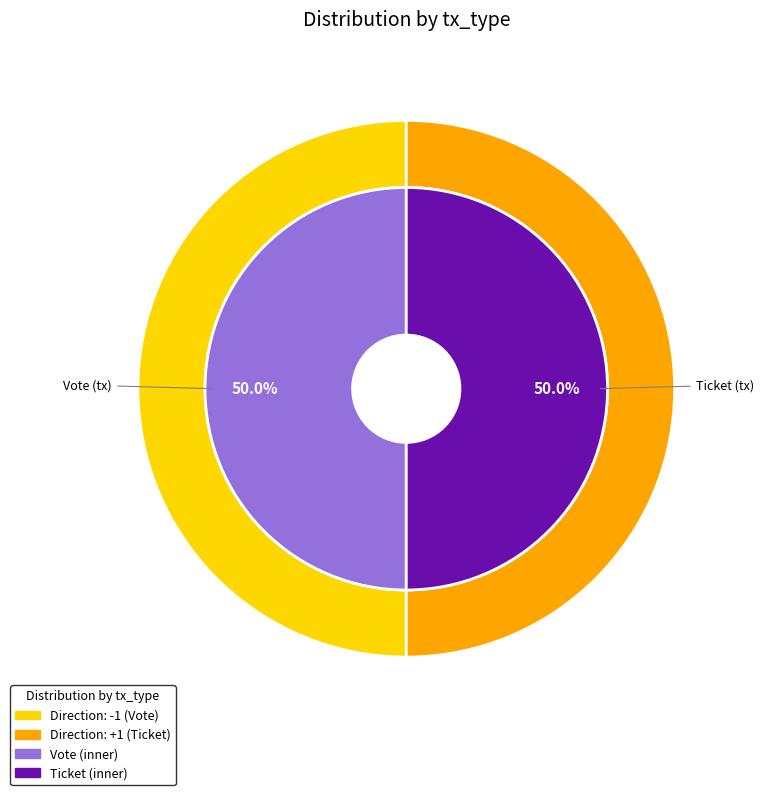

Which slice is the largest?

Vote